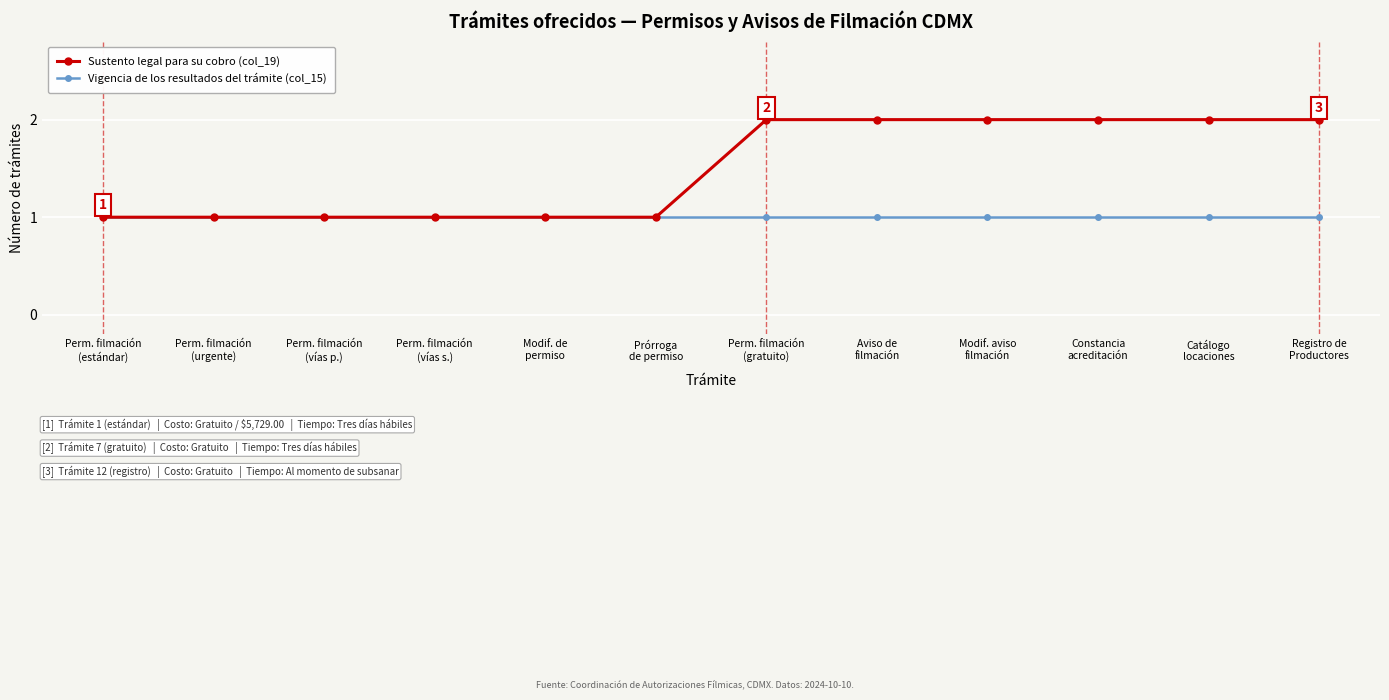

True or false: Sustento legal para su cobro (col_19) has a value of 1 at Perm. filmación
(vías s.).

True